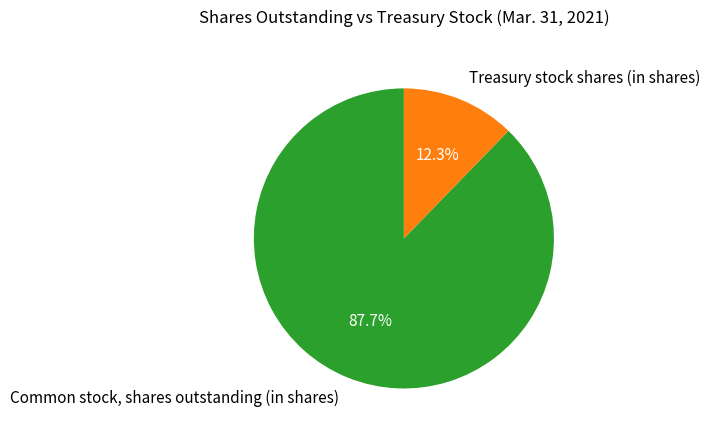

Is it true that Common stock, shares outstanding (in shares) is 99% of the pie?

False